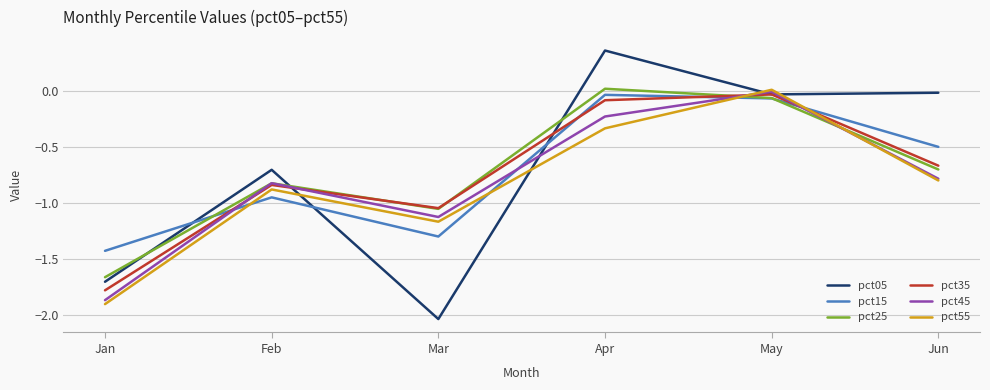

Where is pct45 nearest to the value 0?

May